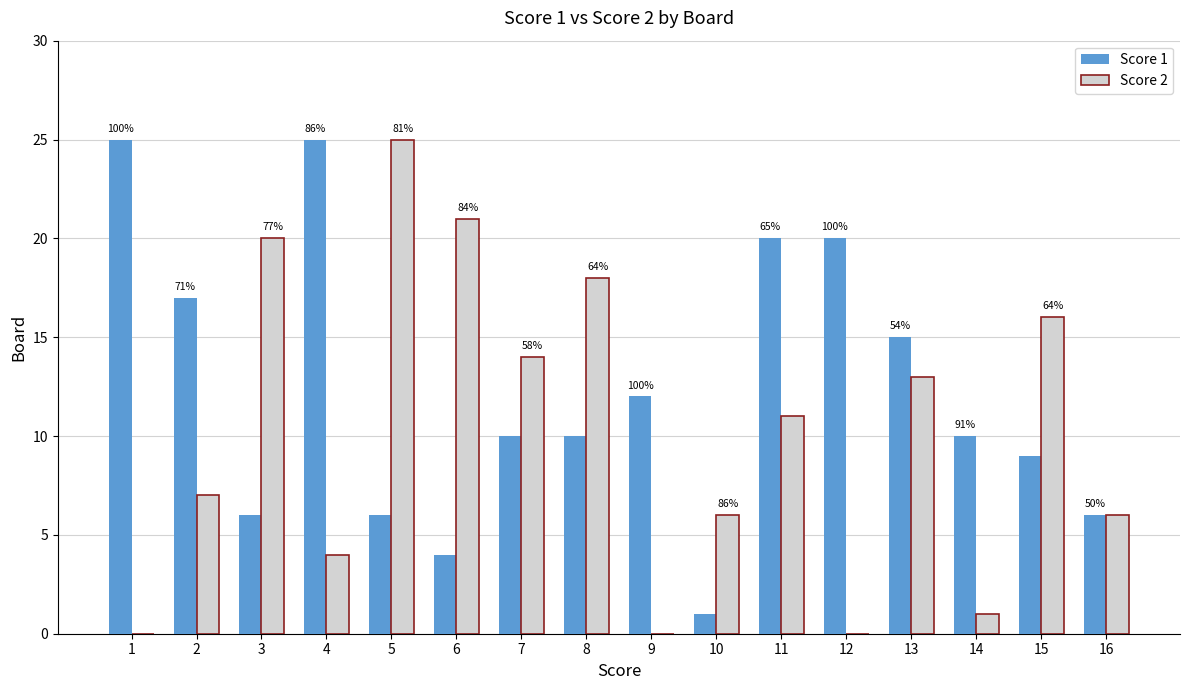

At which label does Score 2 reach its minimum?

1